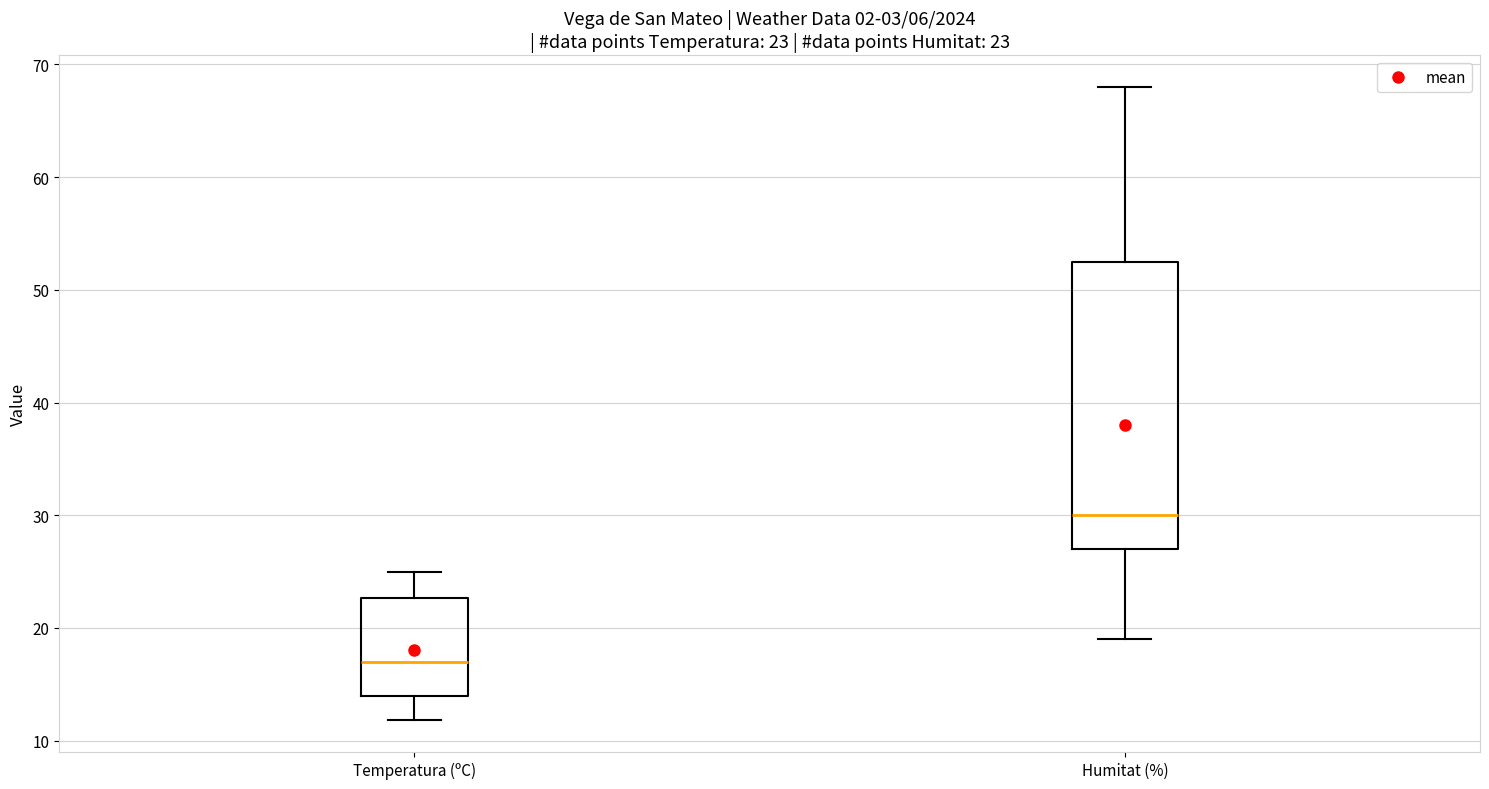

Which box is the tallest, from its lower edge to its upper edge?

Humitat (%)